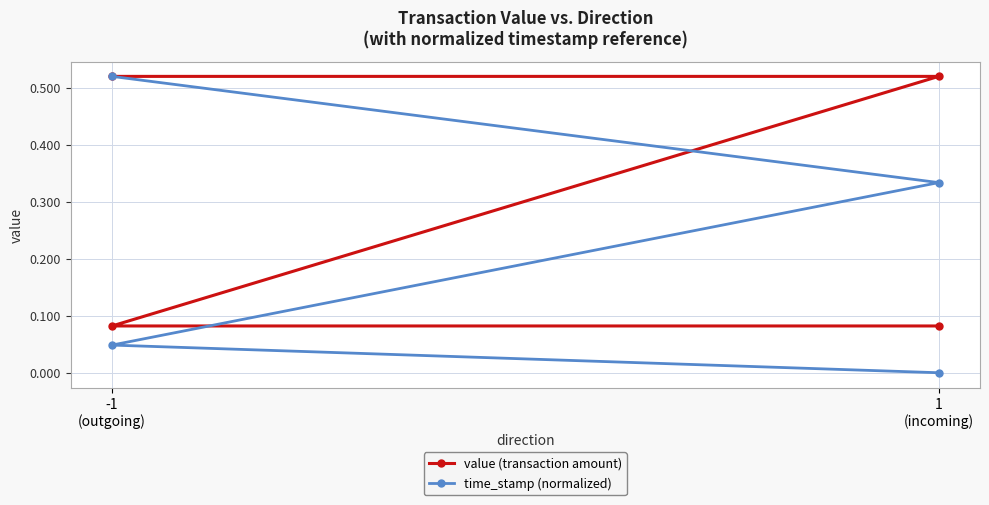

How many positive values does the time_stamp (normalized) series have?

3